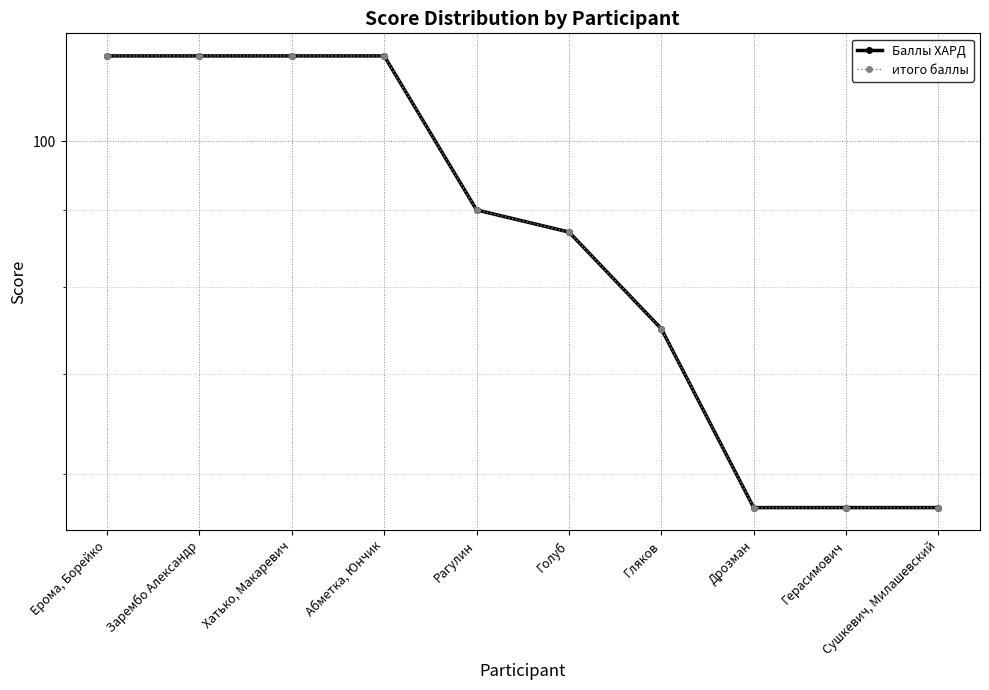

True or false: Баллы ХАРД has more than 1 points higher than both neighbors.

False